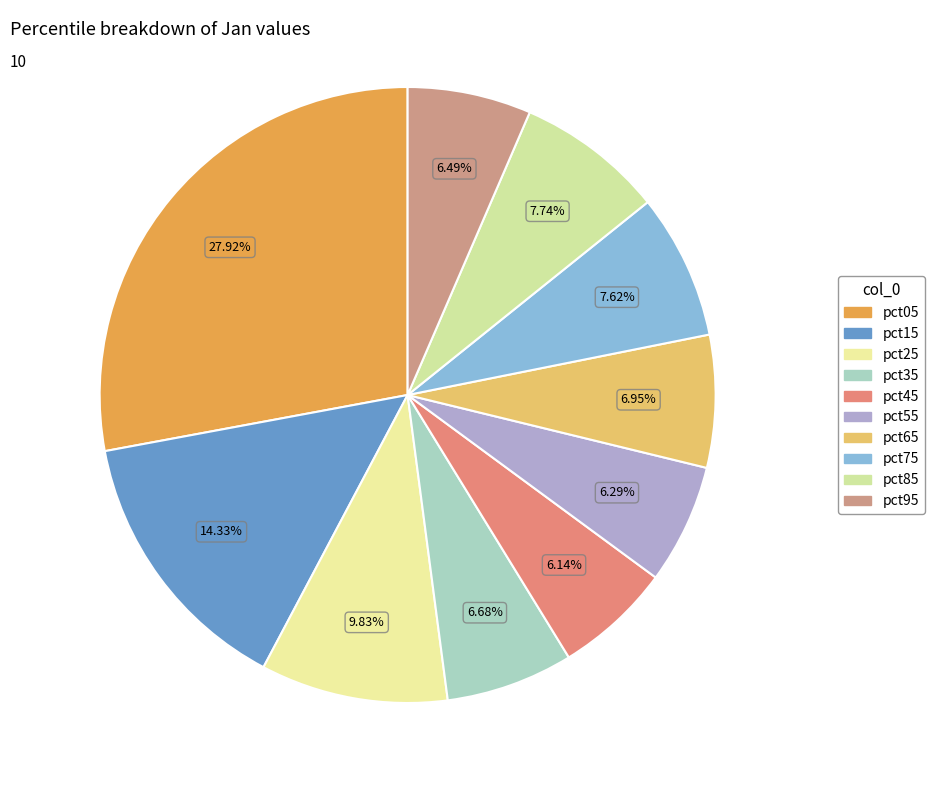

What percentage is the pct45 slice, to the nearest percent?

6%